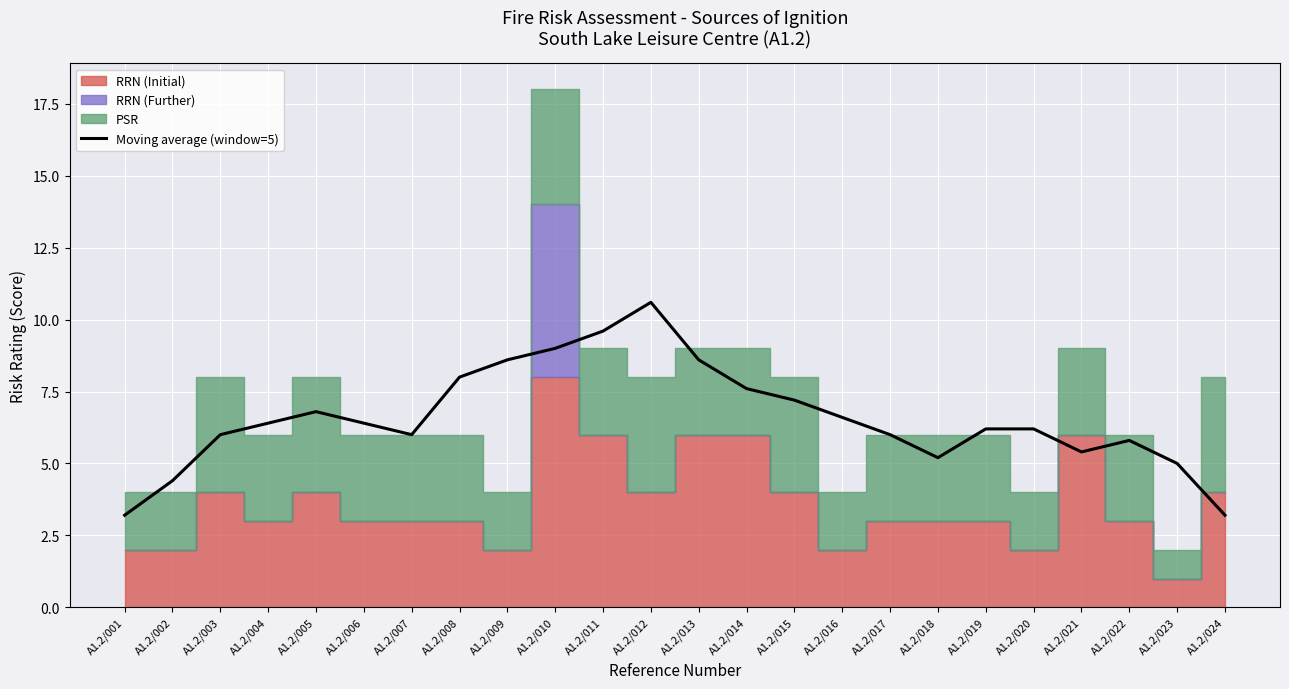

Does the chart display data point markers on the line(s)?

No